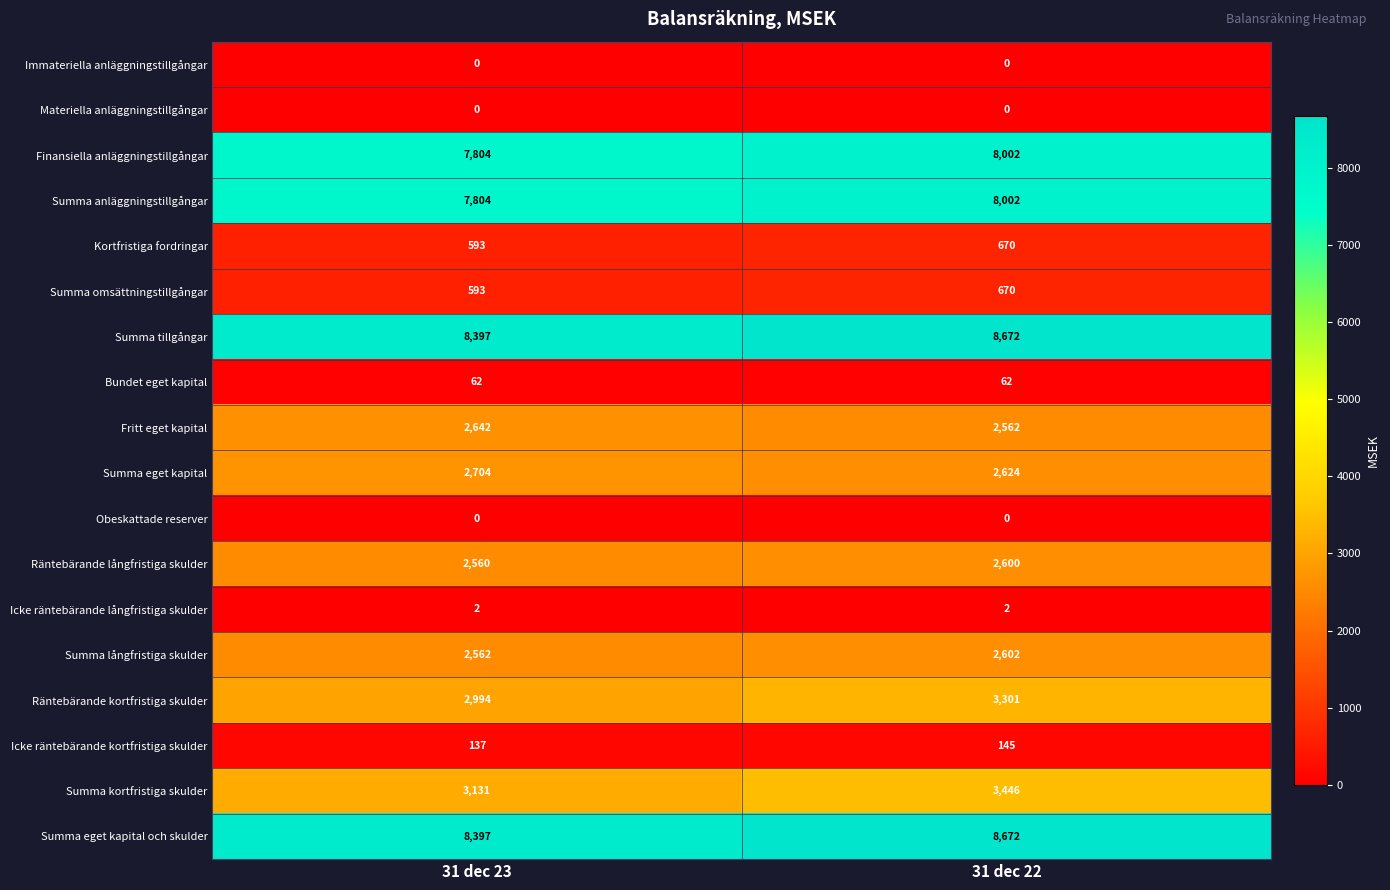

Rank the categories by Kortfristiga fordringar value from lowest to highest.

31 dec 23, 31 dec 22